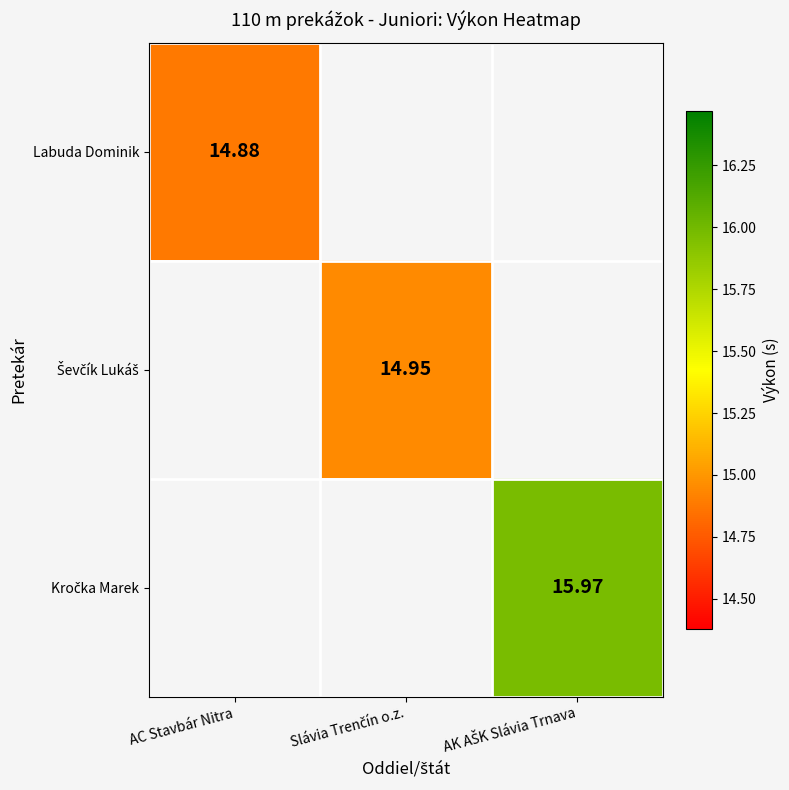

How many values in the Ševčík Lukáš series exceed 14?

1